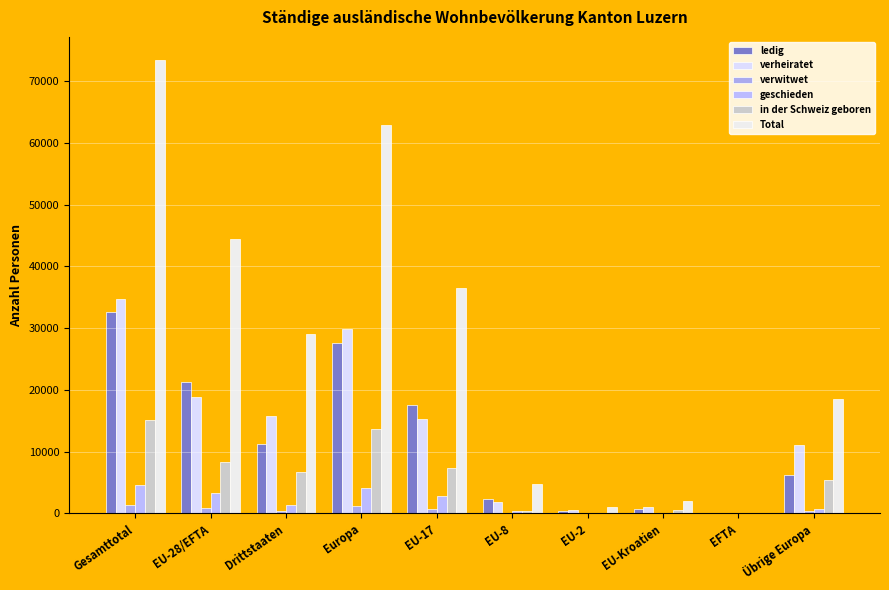

At which category is the sum across all series the highest?

Gesamttotal